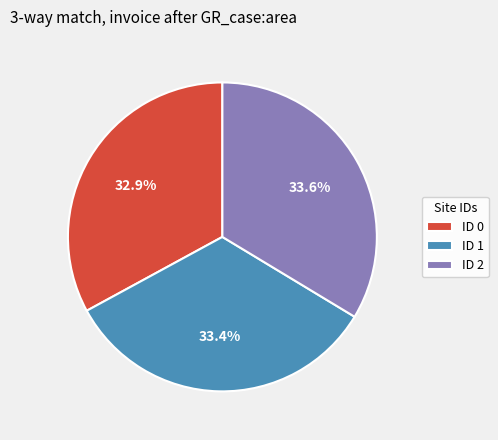

Is there a majority slice in this chart?

No